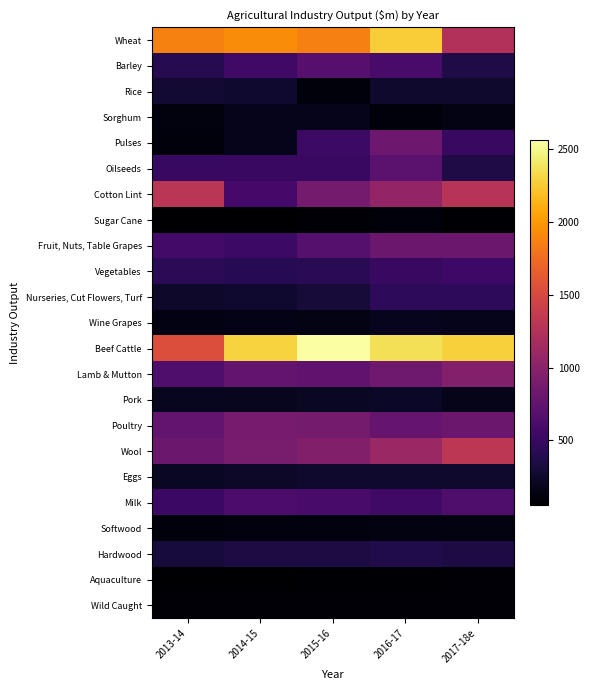

Reading left to right, transcribe all the data shown in this chart.

Wheat: 2013-14=1872.7	2014-15=1932.7	2015-16=1863.6	2016-17=2259.7	2017-18e=1245.1
Barley: 2013-14=402.2	2014-15=550.7	2015-16=690.2	2016-17=600.8	2017-18e=358.3
Rice: 2013-14=269.5	2014-15=259.2	2015-16=109.9	2016-17=252.2	2017-18e=256.3
Sorghum: 2013-14=118.2	2014-15=172.0	2015-16=177.3	2016-17=96.6	2017-18e=145.9
Pulses: 2013-14=111.8	2014-15=177.7	2015-16=531.9	2016-17=817.7	2017-18e=510.2
Oilseeds: 2013-14=500.5	2014-15=510.4	2015-16=511.5	2016-17=714.5	2017-18e=366.6
Cotton Lint: 2013-14=1304.0	2014-15=573.8	2015-16=874.1	2016-17=1059.5	2017-18e=1287.8
Sugar Cane: 2013-14=58.0	2014-15=57.0	2015-16=74.4	2016-17=97.2	2017-18e=65.2
Fruit, Nuts, Table Grapes: 2013-14=564.0	2014-15=532.7	2015-16=678.4	2016-17=809.1	2017-18e=811.0
Vegetables: 2013-14=435.2	2014-15=408.2	2015-16=419.9	2016-17=507.4	2017-18e=537.3
Nurseries, Cut Flowers, Turf: 2013-14=248.9	2014-15=262.8	2015-16=300.1	2016-17=449.8	2017-18e=449.8
Wine Grapes: 2013-14=133.7	2014-15=154.9	2015-16=147.5	2016-17=186.7	2017-18e=180.6
Beef Cattle: 2013-14=1540.0	2014-15=2292.9	2015-16=2561.9	2016-17=2364.2	2017-18e=2277.8
Lamb & Mutton: 2013-14=639.8	2014-15=753.6	2015-16=734.5	2016-17=832.5	2017-18e=960.9
Pork: 2013-14=199.7	2014-15=193.8	2015-16=212.4	2016-17=224.4	2017-18e=162.7
Poultry: 2013-14=767.7	2014-15=876.7	2015-16=875.0	2016-17=771.1	2017-18e=814.0
Wool: 2013-14=816.0	2014-15=890.0	2015-16=946.1	2016-17=1095.0	2017-18e=1317.2
Eggs: 2013-14=212.9	2014-15=239.0	2015-16=258.1	2016-17=255.5	2017-18e=256.4
Milk: 2013-14=517.0	2014-15=611.9	2015-16=593.7	2016-17=548.8	2017-18e=636.7
Softwood: 2013-14=110.7	2014-15=120.8	2015-16=114.6	2016-17=122.4	2017-18e=127.8
Hardwood: 2013-14=317.1	2014-15=344.8	2015-16=343.5	2016-17=373.6	2017-18e=342.0
Aquaculture: 2013-14=53.4	2014-15=60.7	2015-16=64.9	2016-17=70.0	2017-18e=78.4
Wild Caught: 2013-14=92.5	2014-15=89.6	2015-16=91.1	2016-17=89.3	2017-18e=91.7